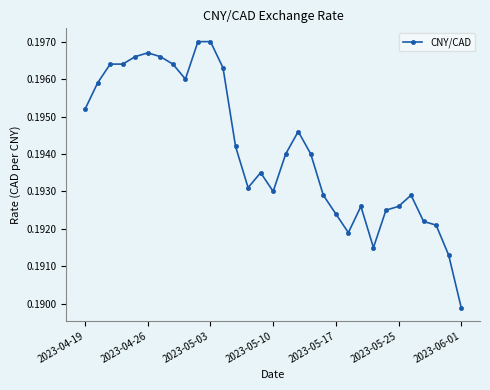

What is the sum of all values?

6.0